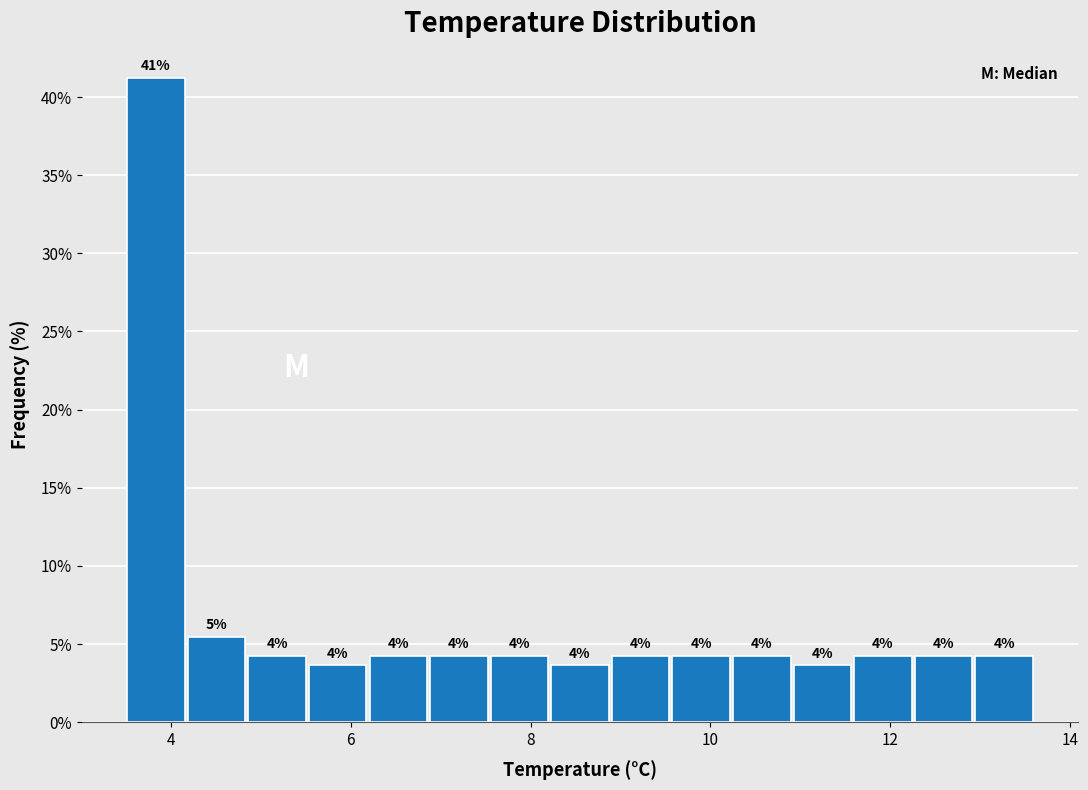

Read against the x-axis, roughly where is the centre of the tallest bar?

3.8